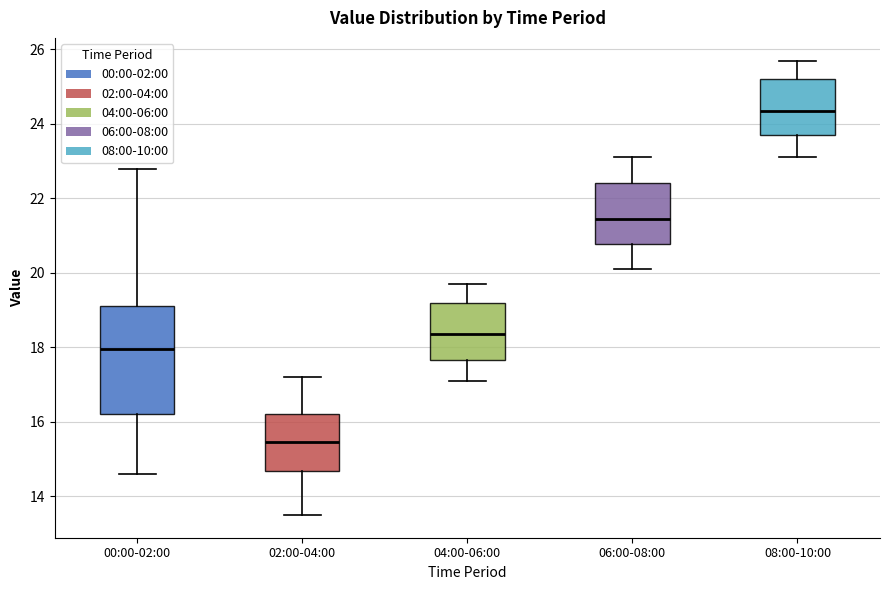

Reading left to right, transcribe this box plot: for each box, give where its median line is, the range the box spans, and where its two whiskers end, as read against the y-axis. The values are not printed on the chart, so give them approximately, as read against the axis.

00:00-02:00: median 18.0, box 16.2 to 19.2, whiskers 14.6 to 22.8
02:00-04:00: median 15.4, box 14.6 to 16.2, whiskers 13.6 to 17.2
04:00-06:00: median 18.4, box 17.6 to 19.2, whiskers 17.2 to 19.8
06:00-08:00: median 21.4, box 20.8 to 22.4, whiskers 20.2 to 23.2
08:00-10:00: median 24.4, box 23.8 to 25.2, whiskers 23.2 to 25.8